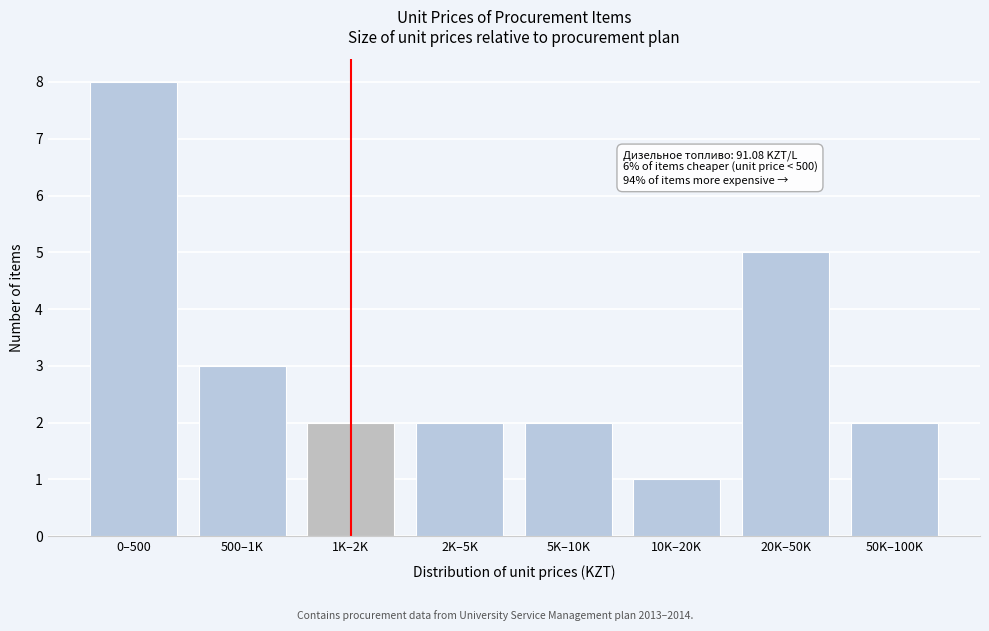

Reading right to left, extract all data points from this chart.

50K–100K=2	20K–50K=5	10K–20K=1	5K–10K=2	2K–5K=2	1K–2K=2	500–1K=3	0–500=8